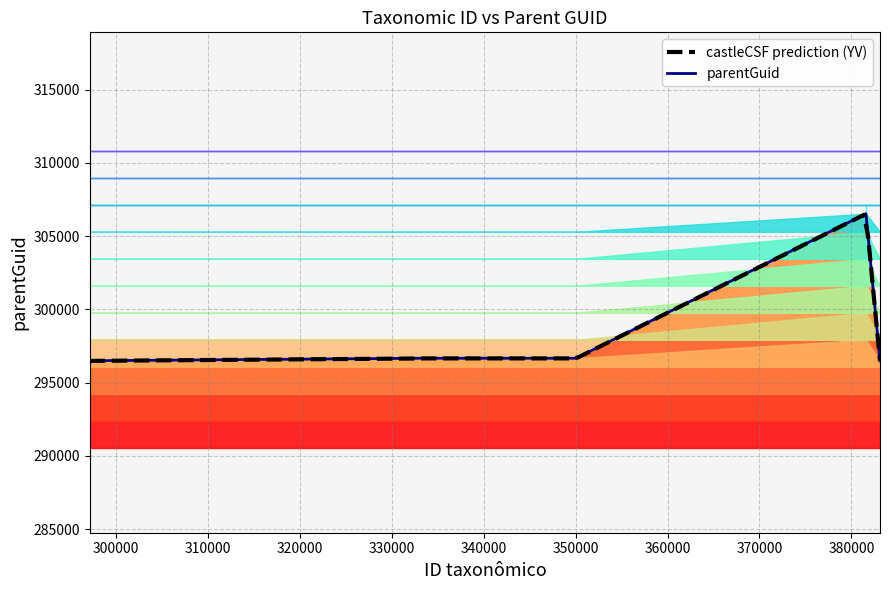

Reading right to left, list all the values displayed in this chart.

381589=306527	332989=296658	297125=296488	350045=296658	383120=296488	350048=296658